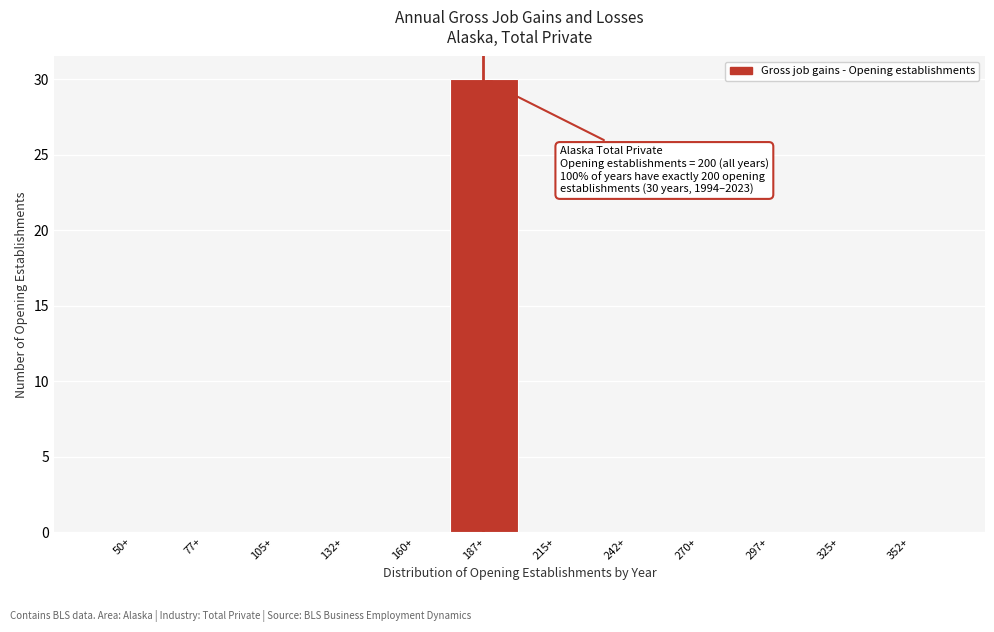

Reading left to right, extract all data points from this chart.

50+=0	77+=0	105+=0	132+=0	160+=0	187+=30	215+=0	242+=0	270+=0	297+=0	325+=0	352+=0